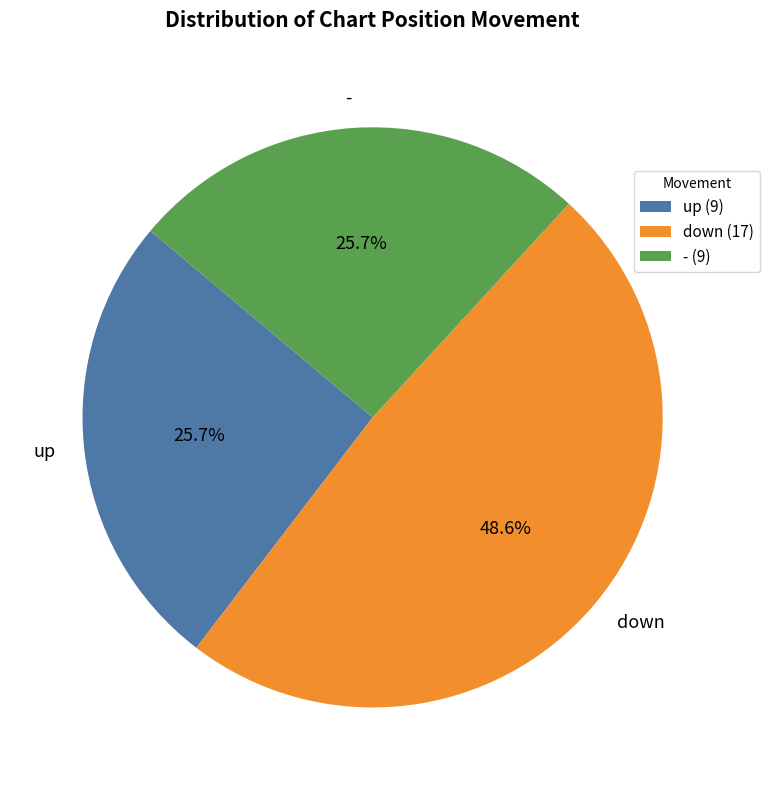

To the nearest percent, what percentage of the pie is up?

26%